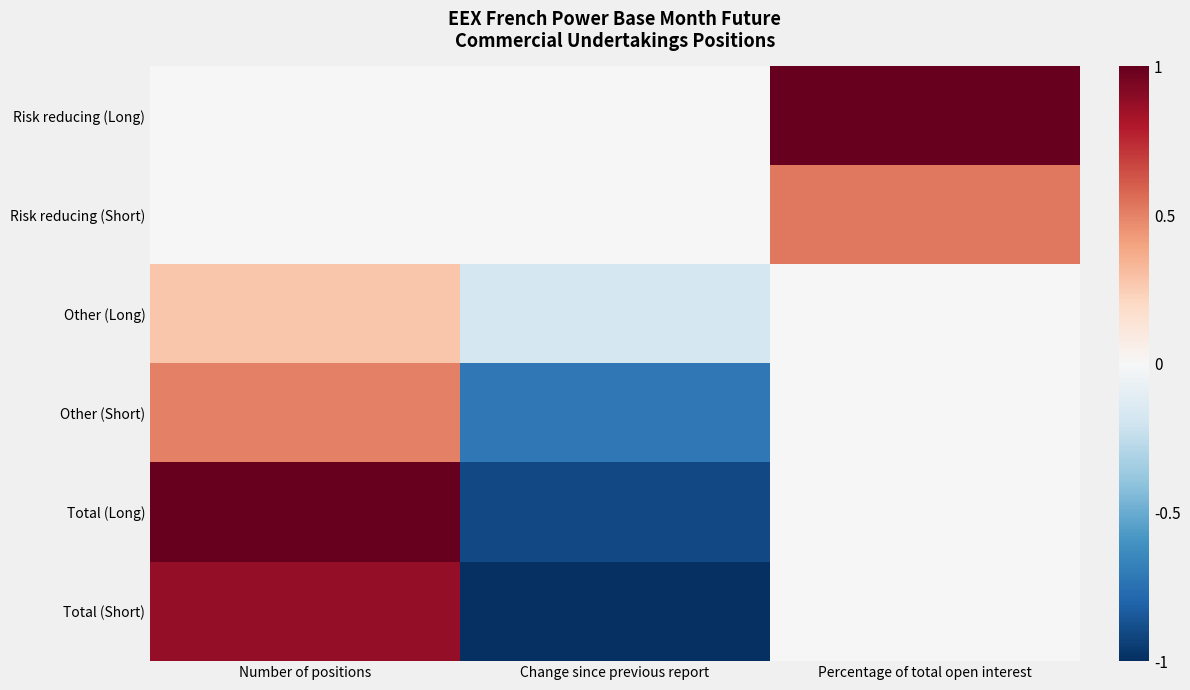

Reading left to right, extract all data points from this chart.

Risk reducing (Long): Number of positions=0.0	Change since previous report=0.0	Percentage of total open interest=1.0
Risk reducing (Short): Number of positions=0.0	Change since previous report=0.0	Percentage of total open interest=0.5
Other (Long): Number of positions=0.3	Change since previous report=-0.2	Percentage of total open interest=0.0
Other (Short): Number of positions=0.5	Change since previous report=-0.7	Percentage of total open interest=0.0
Total (Long): Number of positions=1.0	Change since previous report=-0.9	Percentage of total open interest=0.0
Total (Short): Number of positions=0.9	Change since previous report=-1.0	Percentage of total open interest=0.0